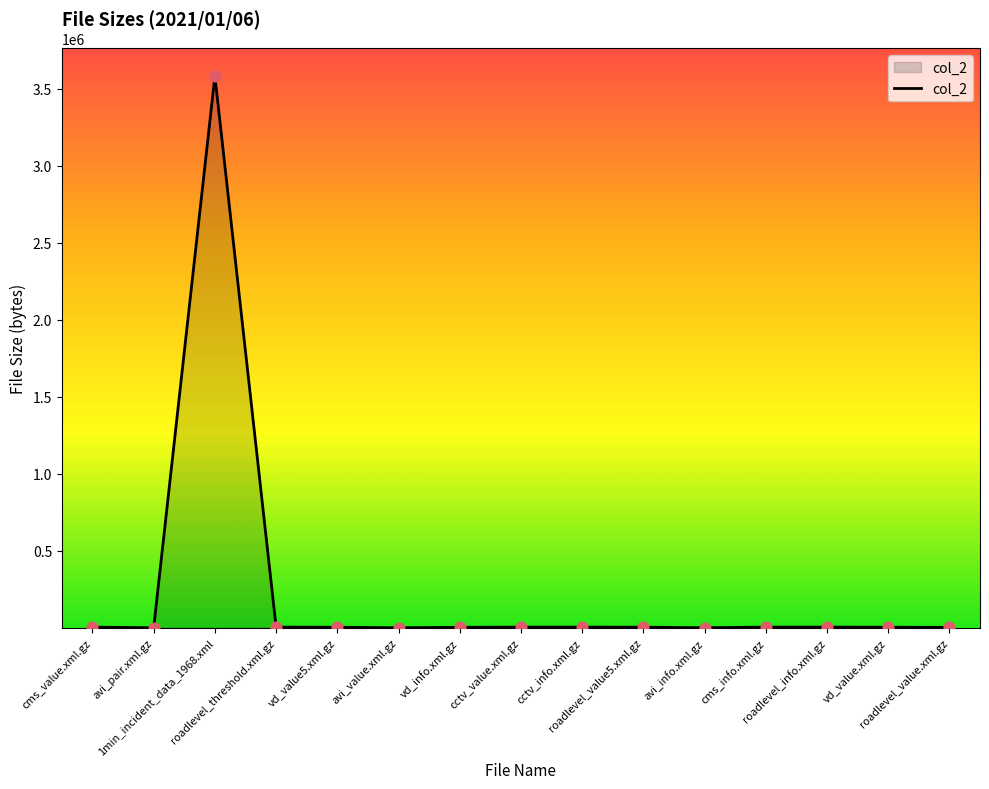

What is the maximum value shown in the chart?

3583031